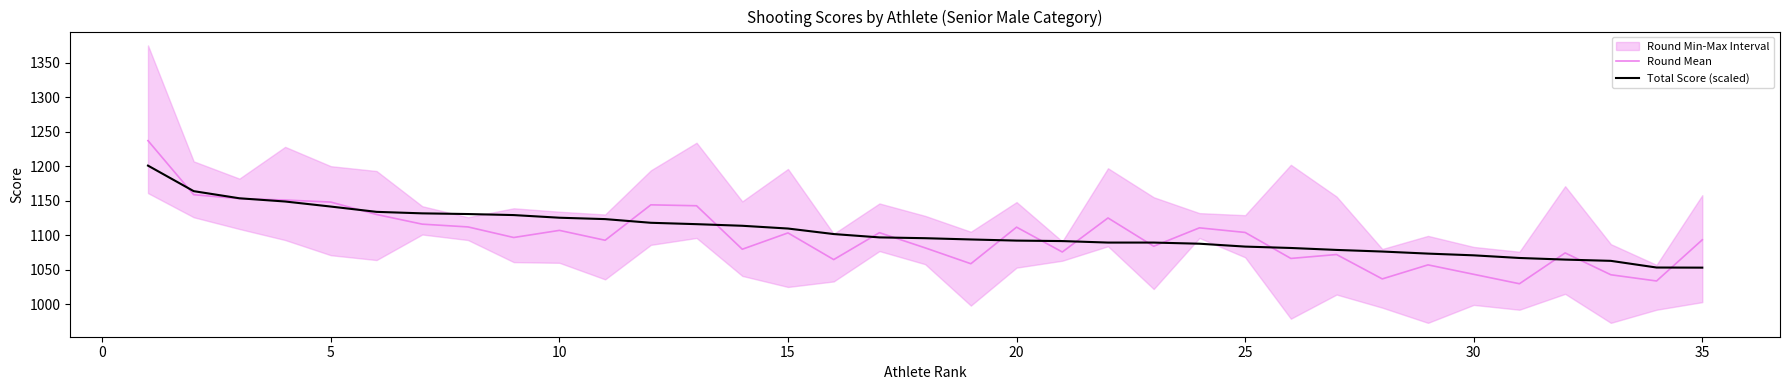

True or false: Total Score (scaled) has a value of 1797.2 at 10.

False